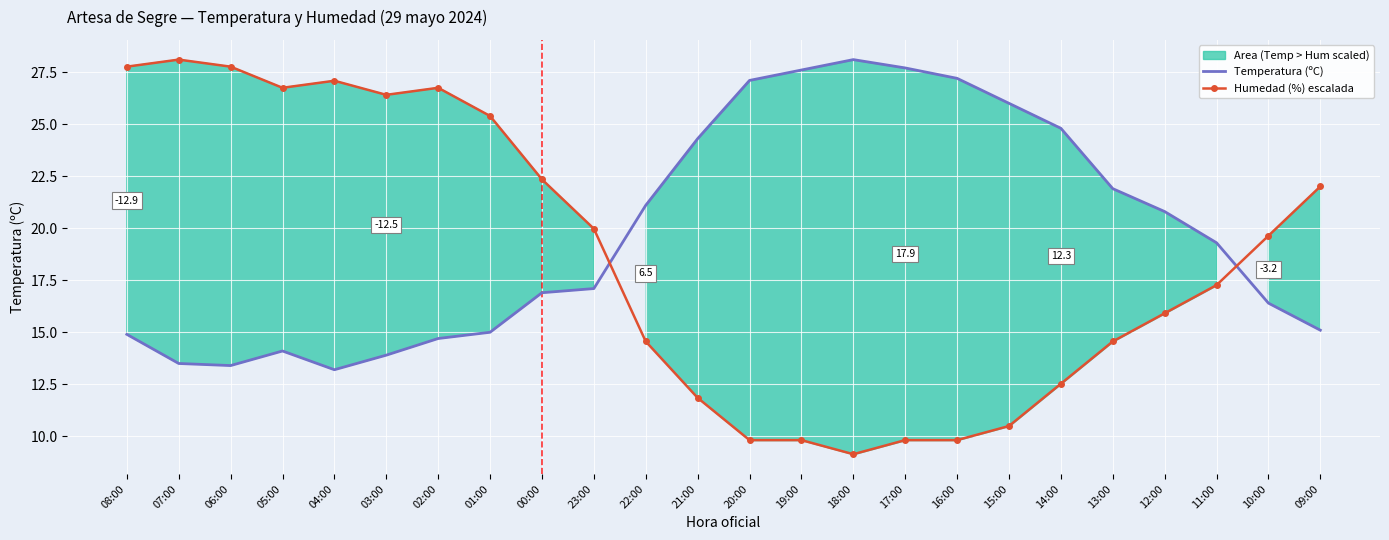

What is the lowest value of the Temperatura (ºC) series?

13.2